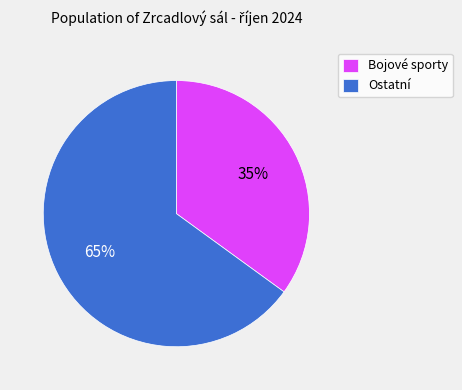

True or false: Ostatní accounts for 52% of the total.

False